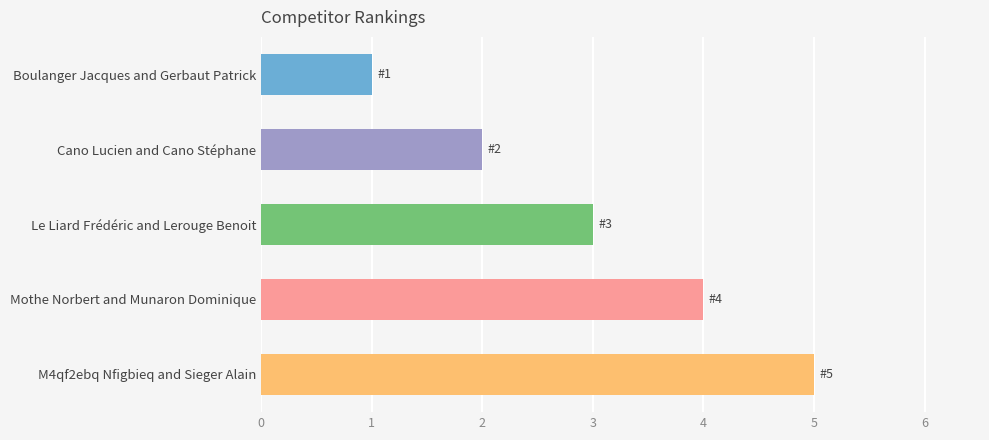

Are the bars horizontal?

Yes